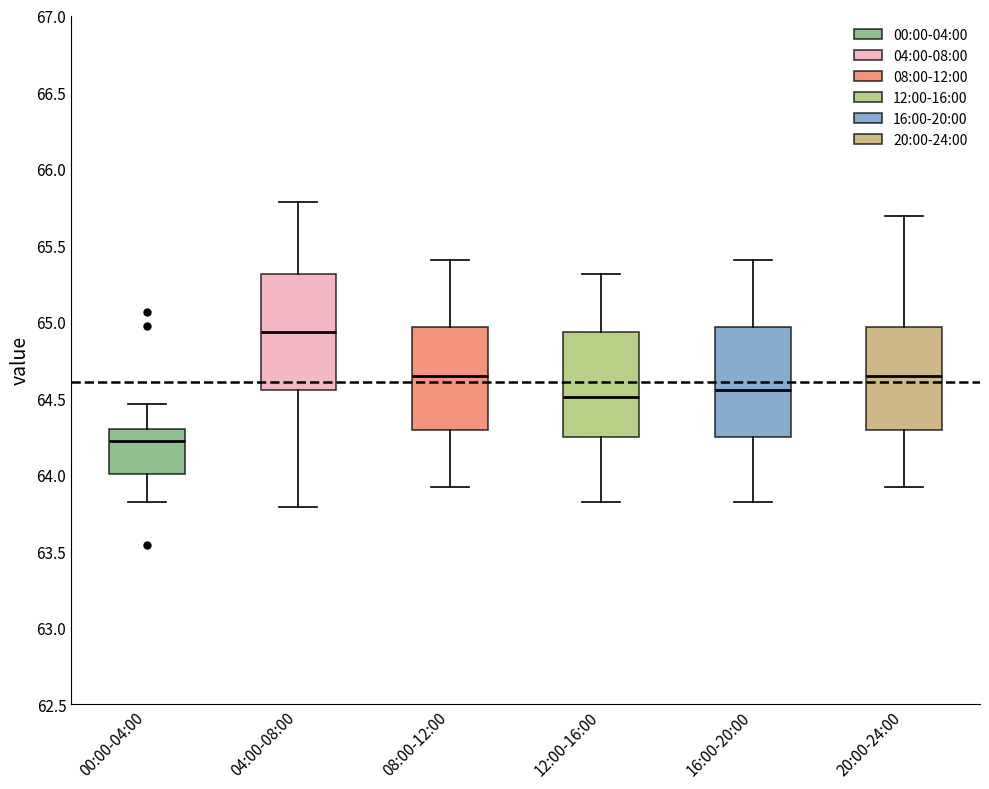

Reading left to right, read every box against the y-axis: the position of its median line, the range the box covers, and the ends of its whiskers. The values are not printed on the chart, so give them approximately, as read against the axis.

00:00-04:00: median 64.20, box 64.00 to 64.30, whiskers 63.80 to 64.45
04:00-08:00: median 64.95, box 64.55 to 65.30, whiskers 63.80 to 65.80
08:00-12:00: median 64.65, box 64.30 to 64.95, whiskers 63.90 to 65.40
12:00-16:00: median 64.50, box 64.25 to 64.95, whiskers 63.80 to 65.30
16:00-20:00: median 64.55, box 64.25 to 64.95, whiskers 63.80 to 65.40
20:00-24:00: median 64.65, box 64.30 to 64.95, whiskers 63.90 to 65.70